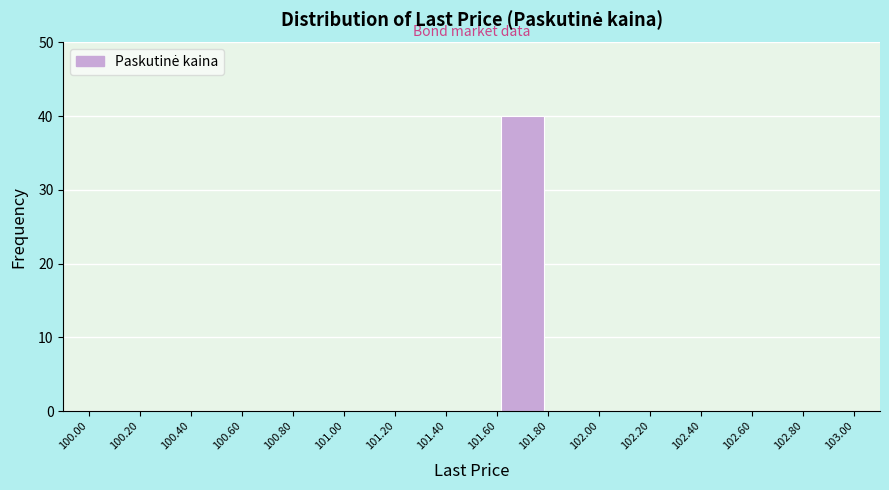

Over which range of the x-axis is the bar tallest?

101.60 to 101.80